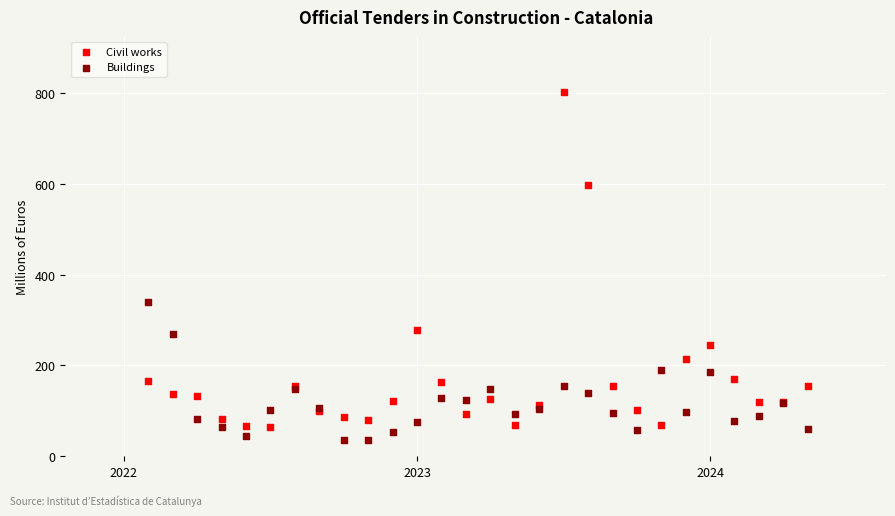

What are all the series names shown in the legend?

Civil works, Buildings